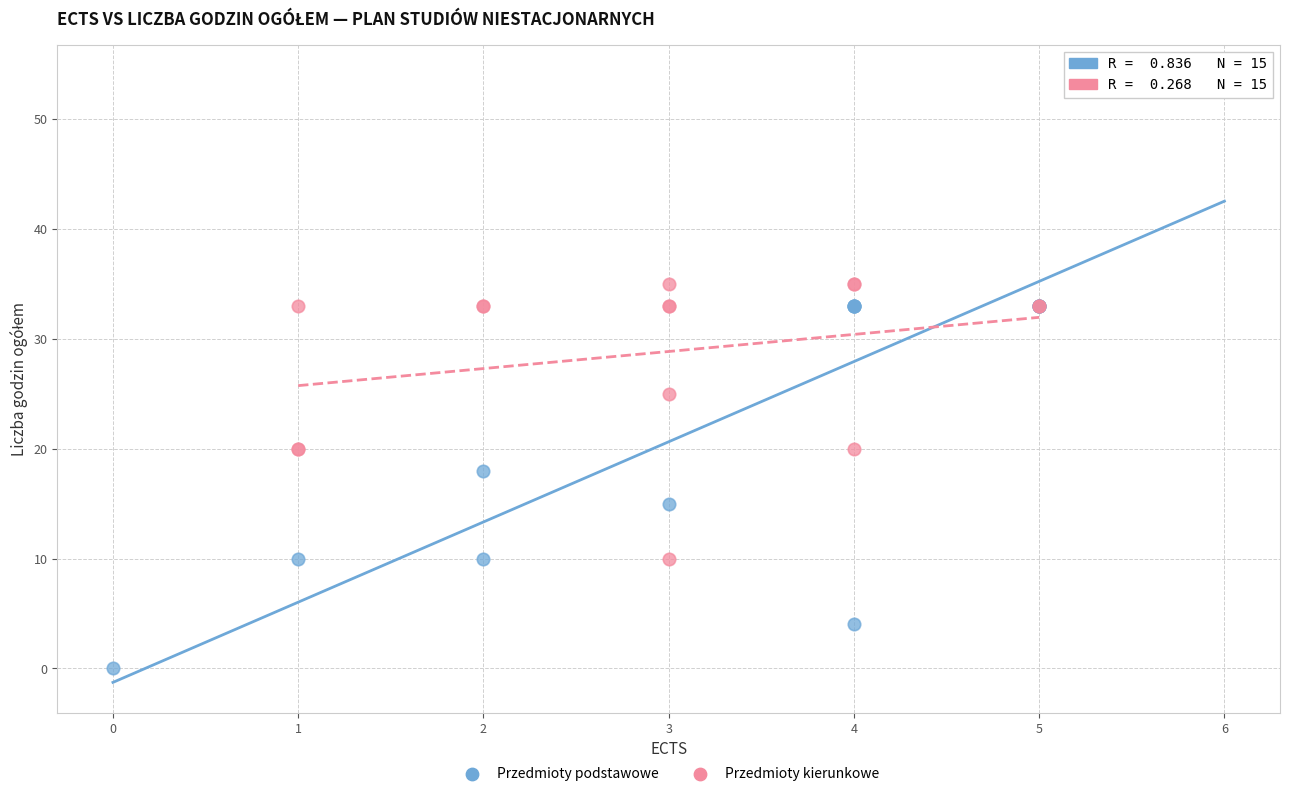

Which series has the largest Y range (max minus min)?

Przedmioty podstawowe